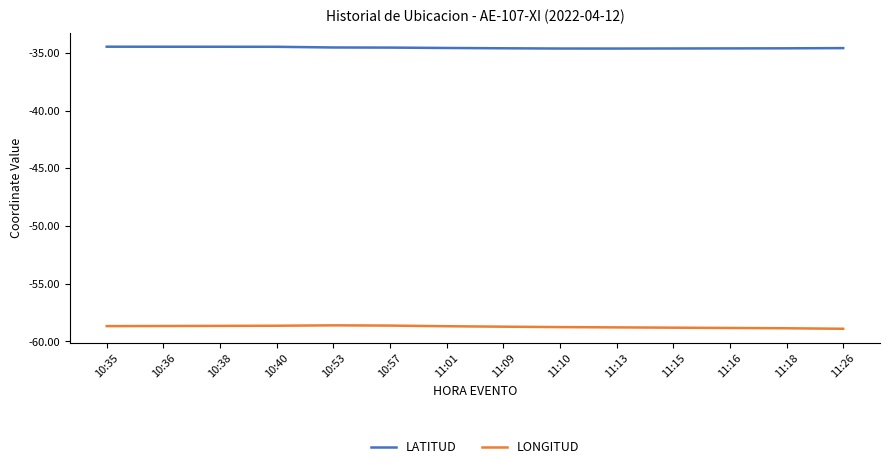

What is the greatest value displayed?

-34.5